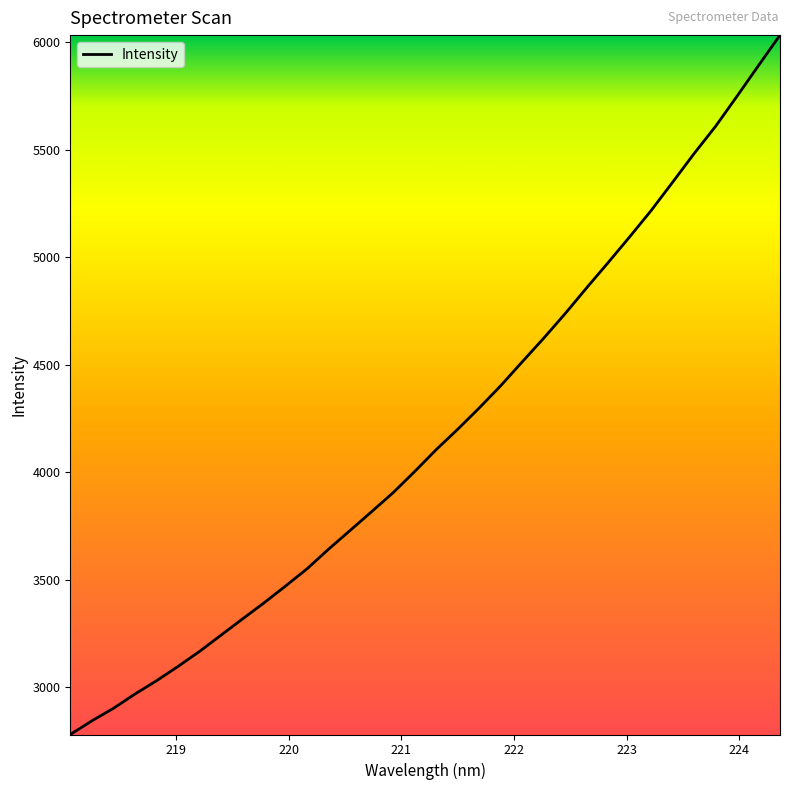

What is the minimum value shown in the chart?

2781.2